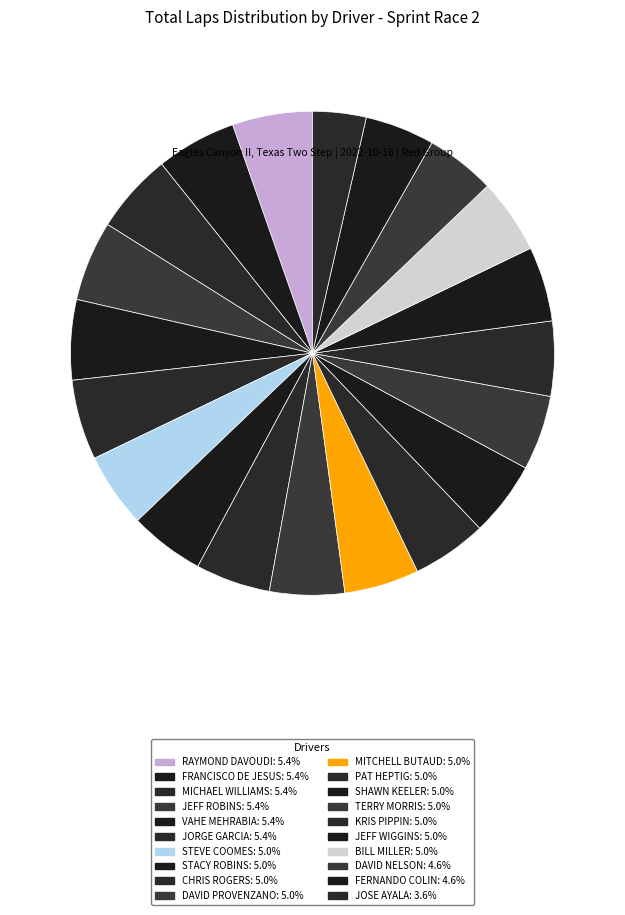

Rank the categories by value from highest to lowest.

RAYMOND DAVOUDI, FRANCISCO DE JESUS, MICHAEL WILLIAMS, JEFF ROBINS, VAHE MEHRABIA, JORGE GARCIA, STEVE COOMES, STACY ROBINS, CHRIS ROGERS, DAVID PROVENZANO, MITCHELL BUTAUD, PAT HEPTIG, SHAWN KEELER, TERRY MORRIS, KRIS PIPPIN, JEFF WIGGINS, BILL MILLER, DAVID NELSON, FERNANDO COLIN, JOSE AYALA